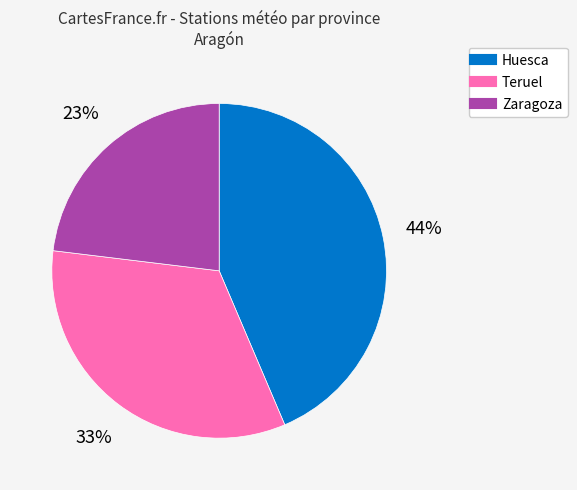

To the nearest percent, what is the difference between the largest and smallest slice percentages?

21%